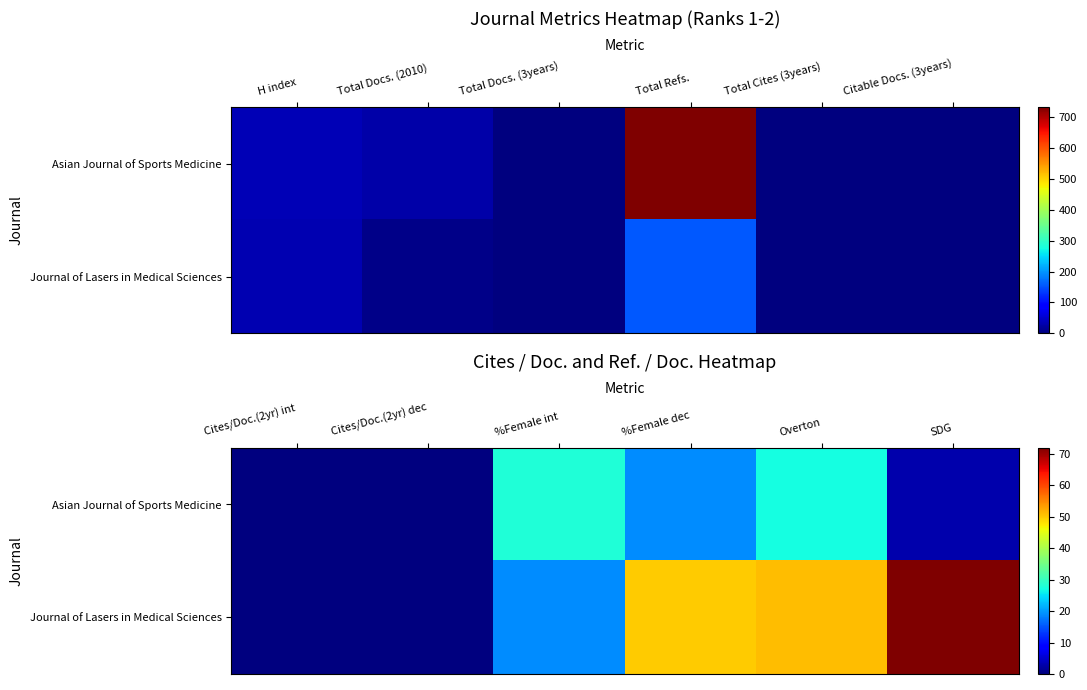

List the series in order of their overall mean, lowest first.

Asian Journal of Sports Medicine, Journal of Lasers in Medical Sciences